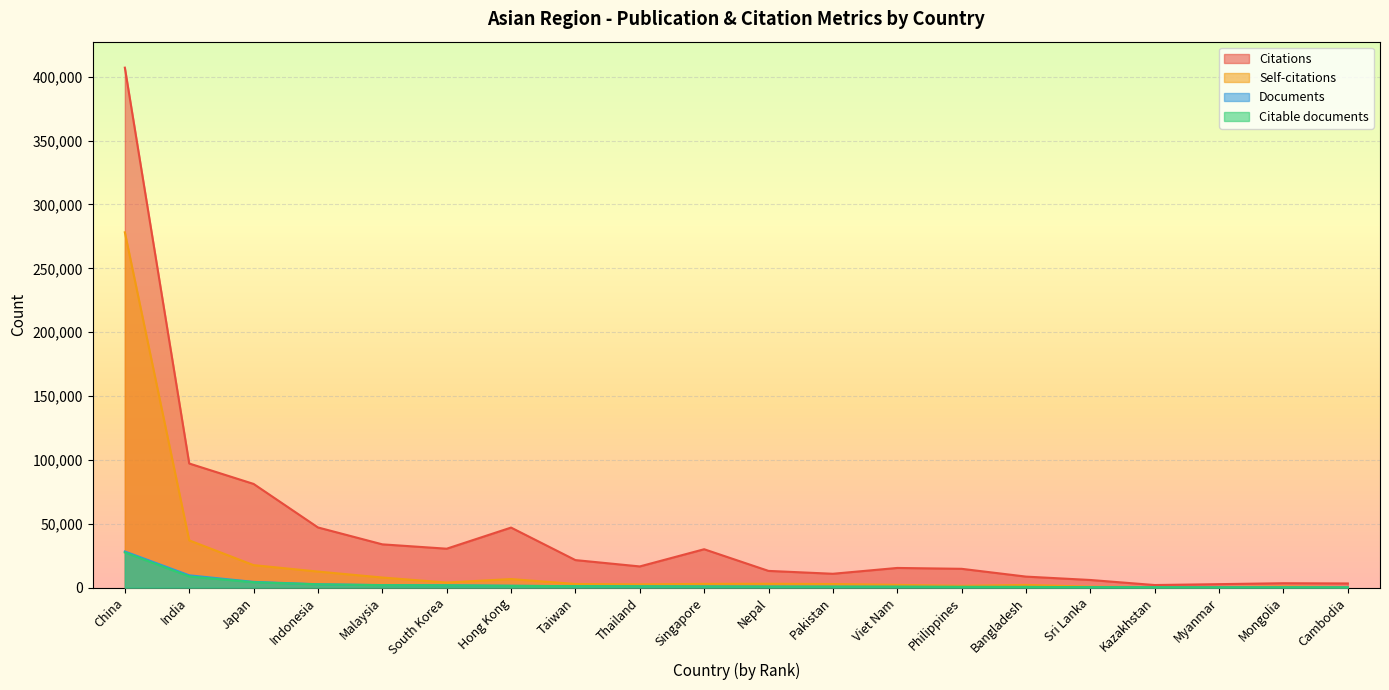

Reading left to right, transcribe all the data shown in this chart.

Citations: China=407151	India=97168	Japan=81181	Indonesia=47092	Malaysia=33855	South Korea=30444	Hong Kong=46983	Taiwan=21522	Thailand=16562	Singapore=30027	Nepal=13058	Pakistan=10812	Viet Nam=15373	Philippines=14695	Bangladesh=8591	Sri Lanka=5946	Kazakhstan=1992	Myanmar=2684	Mongolia=3407	Cambodia=3227
Self-citations: China=278213	India=36977	Japan=17567	Indonesia=12542	Malaysia=7879	South Korea=3946	Hong Kong=6679	Taiwan=2811	Thailand=2507	Singapore=2885	Nepal=2964	Pakistan=2768	Viet Nam=2137	Philippines=1388	Bangladesh=2089	Sri Lanka=736	Kazakhstan=367	Myanmar=433	Mongolia=847	Cambodia=382
Documents: China=28283	India=9589	Japan=4456	Indonesia=2610	Malaysia=1957	South Korea=1771	Hong Kong=1414	Taiwan=1086	Thailand=974	Singapore=884	Nepal=779	Pakistan=709	Viet Nam=651	Philippines=533	Bangladesh=521	Sri Lanka=309	Kazakhstan=271	Myanmar=194	Mongolia=186	Cambodia=172
Citable documents: China=27515	India=8739	Japan=4176	Indonesia=2543	Malaysia=1873	South Korea=1746	Hong Kong=1356	Taiwan=1060	Thailand=925	Singapore=821	Nepal=727	Pakistan=691	Viet Nam=633	Philippines=508	Bangladesh=465	Sri Lanka=298	Kazakhstan=262	Myanmar=181	Mongolia=183	Cambodia=162